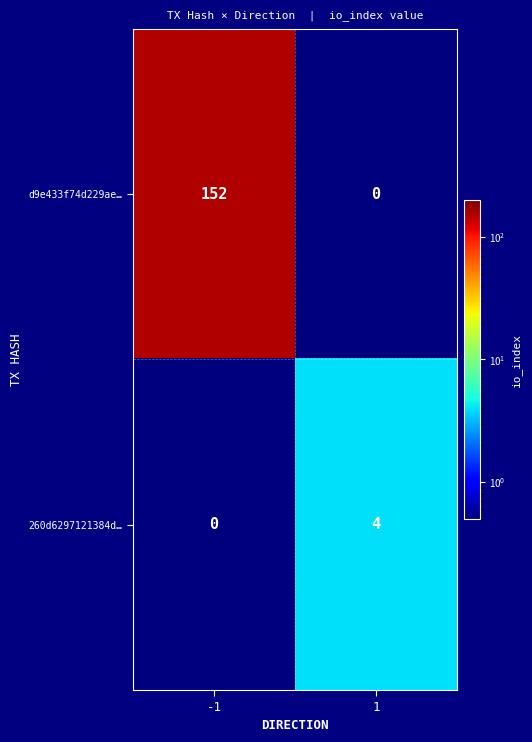

What is the total value across all series at 1?

4